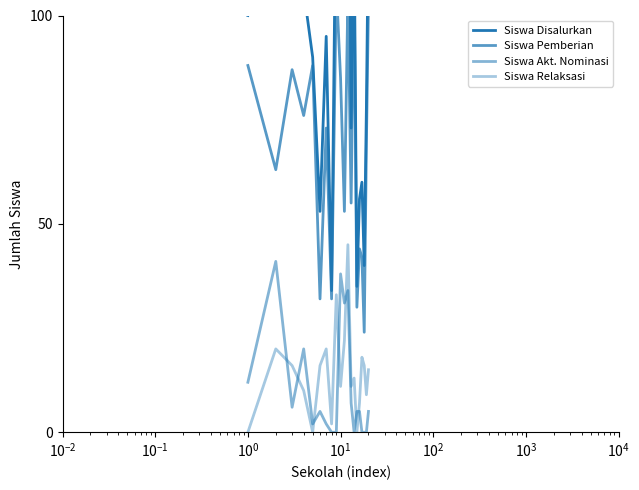

The value of Siswa Pemberian at 16 is 12. True or false?

False